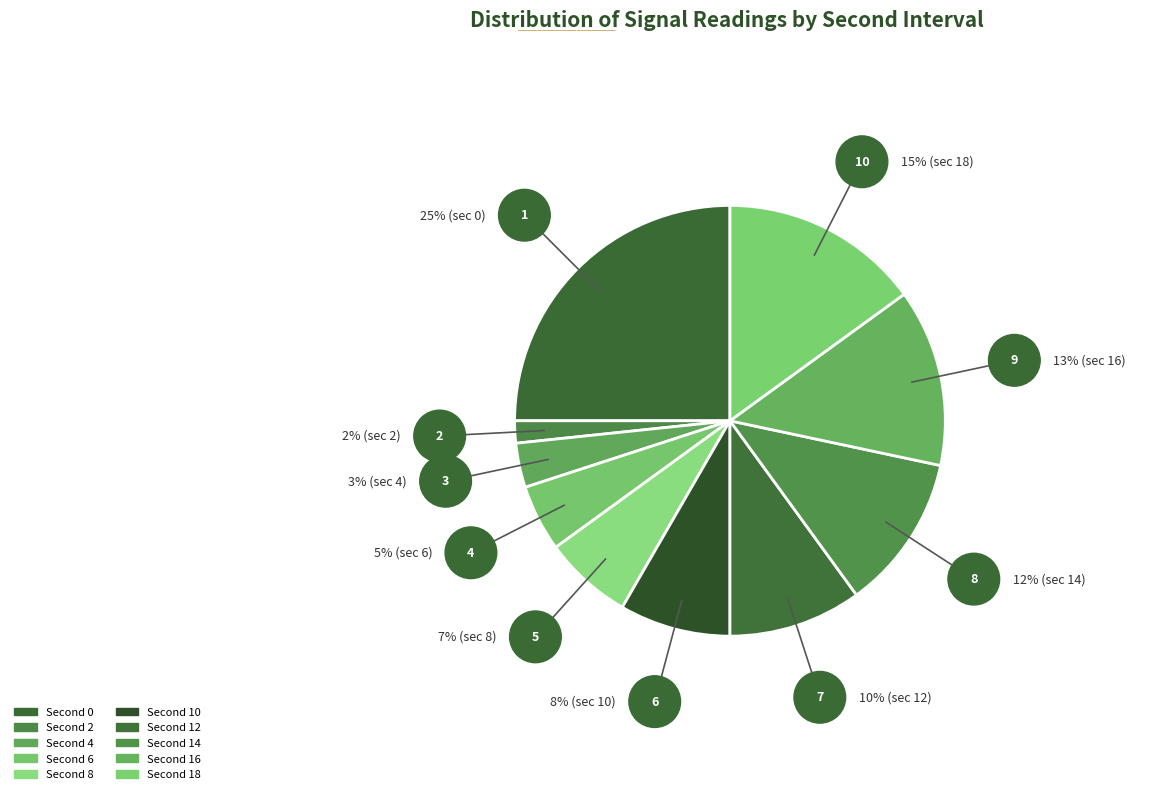

How many slices are in this pie chart?

10